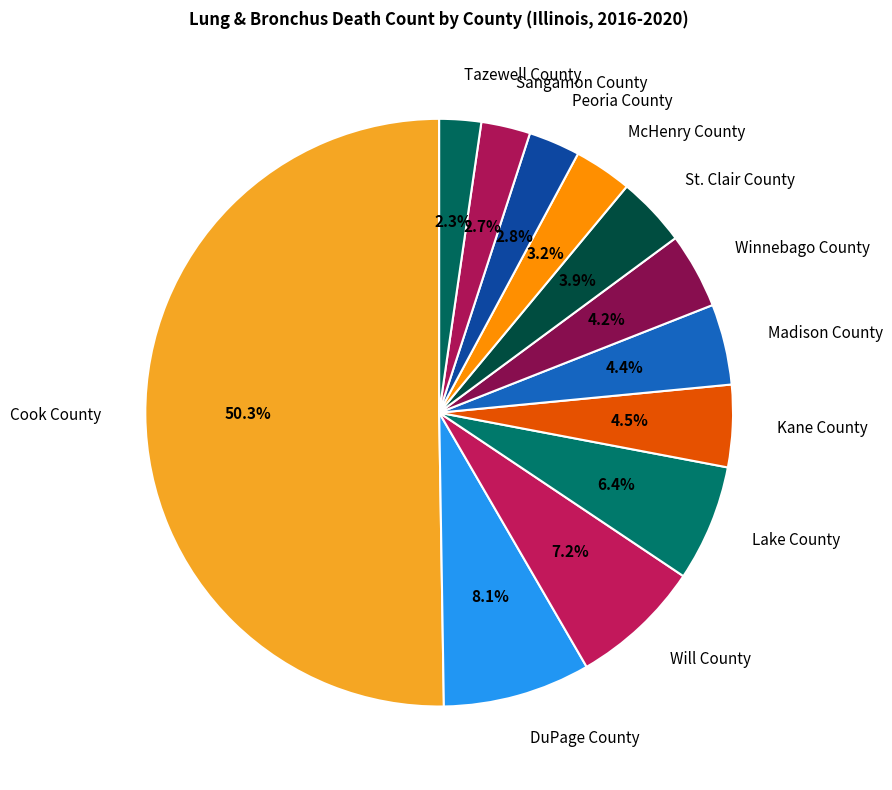

To the nearest percent, what is the combined percentage of Tazewell County and Winnebago County?

6%